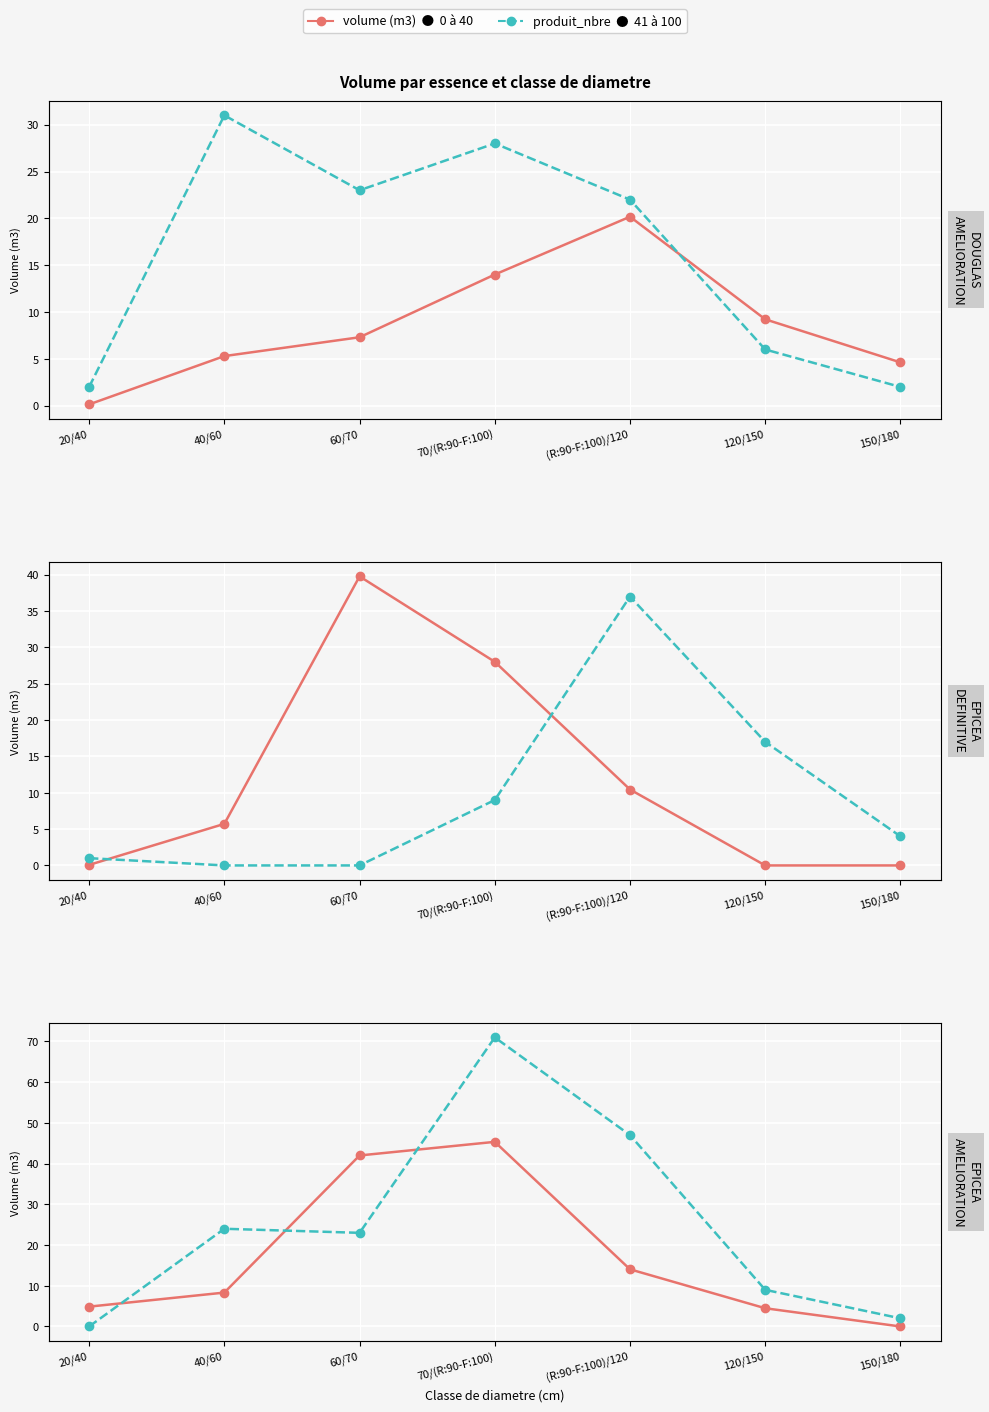

Is the value of produit_nbre at 120/150 greater than the value of volume (m3) at 150/180?

Yes